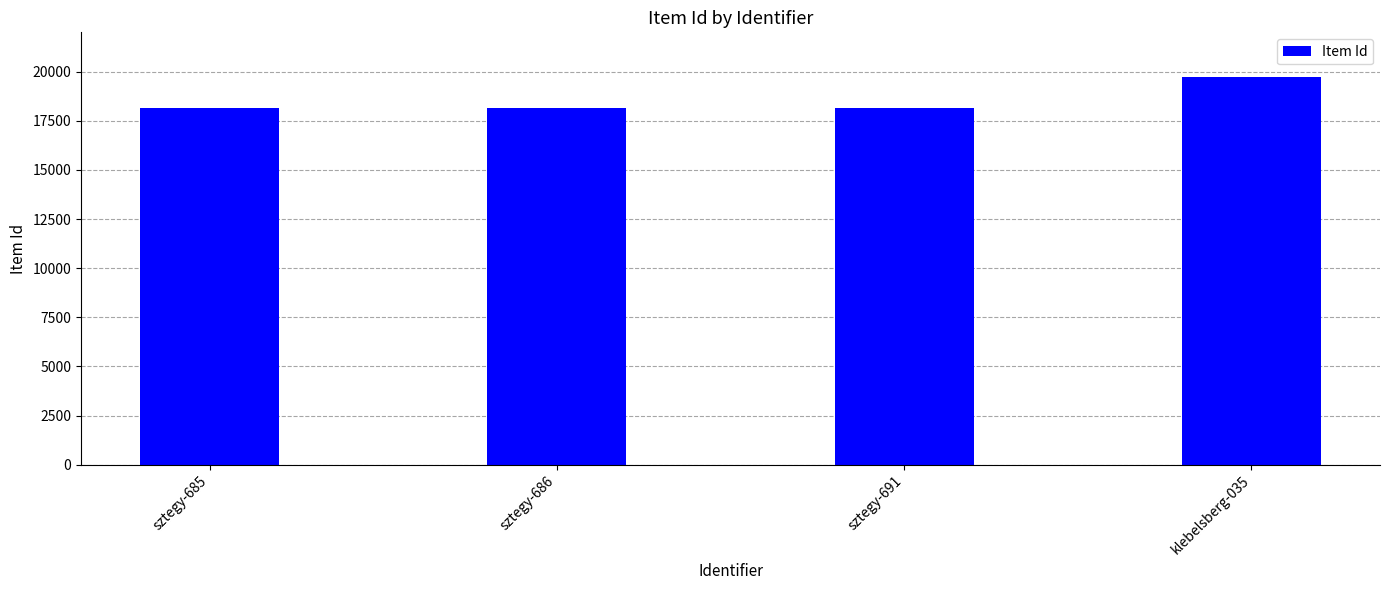

What is the sum of the values at sztegy-685 and sztegy-691?

36254